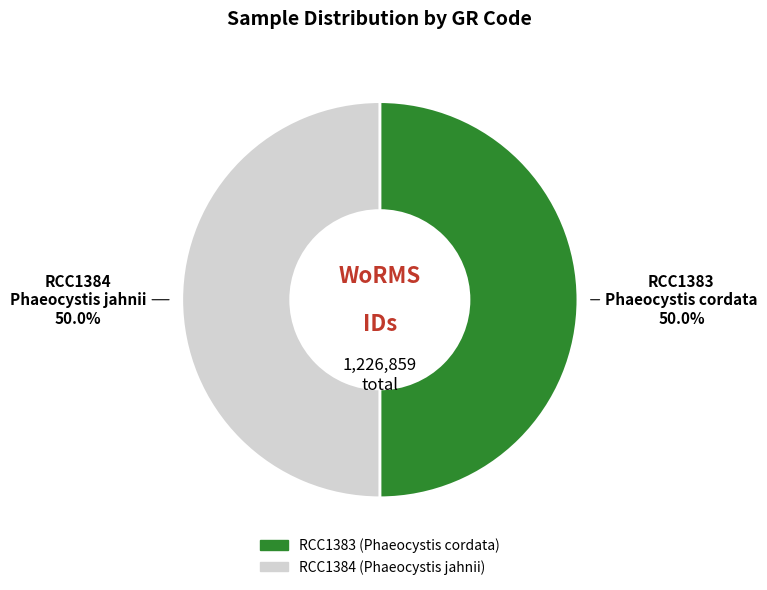

What portion of the pie excludes RCC1383?

50.0%